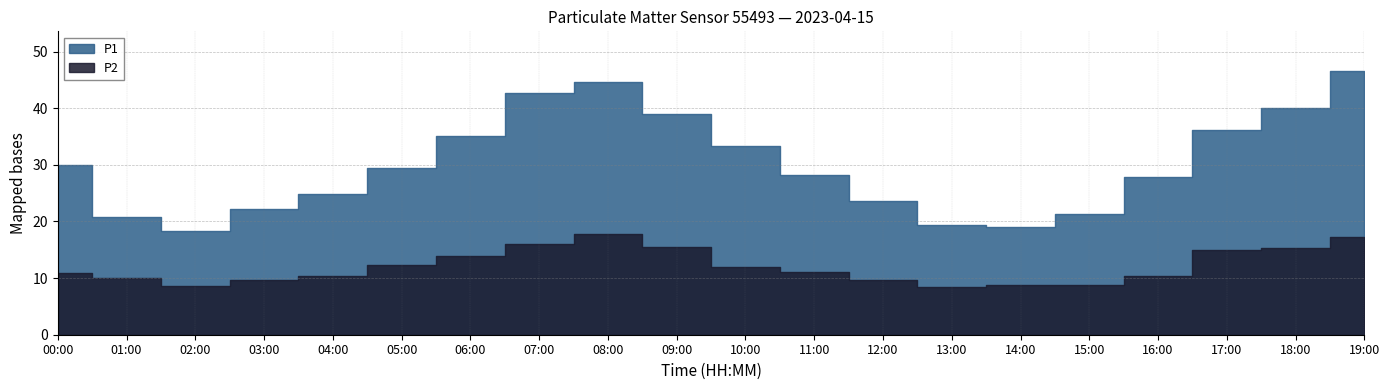

True or false: P1 has more than 1 interior local peaks.

False